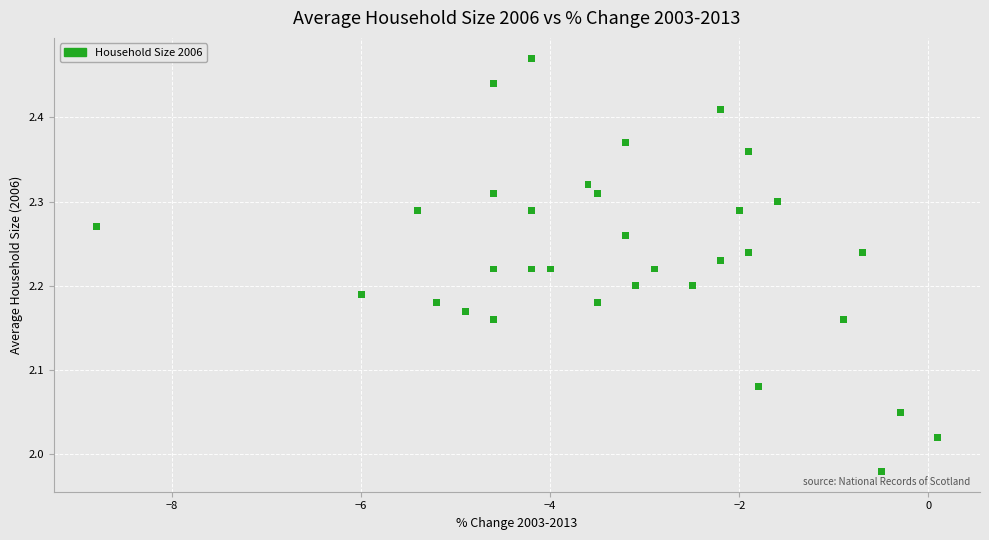

What is the range of X values (max minus min)?

8.9